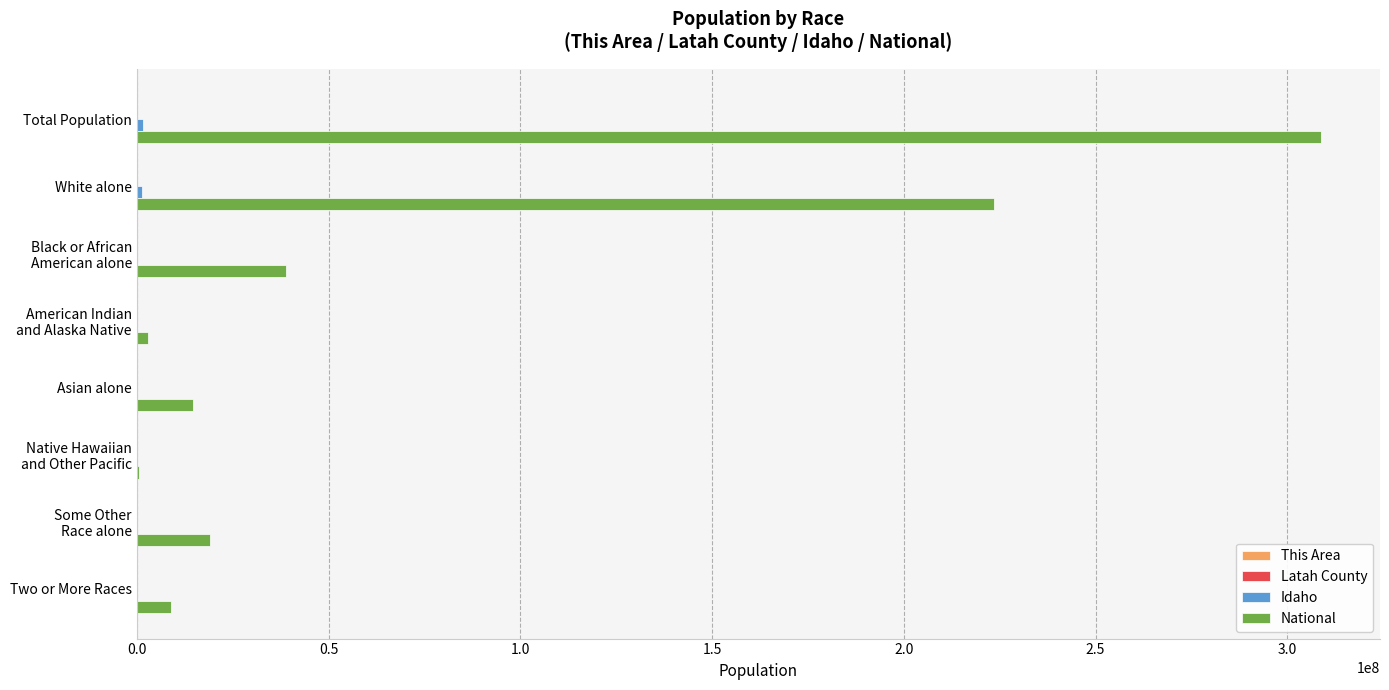

Is it true that National equals 391674268 at White alone?

False